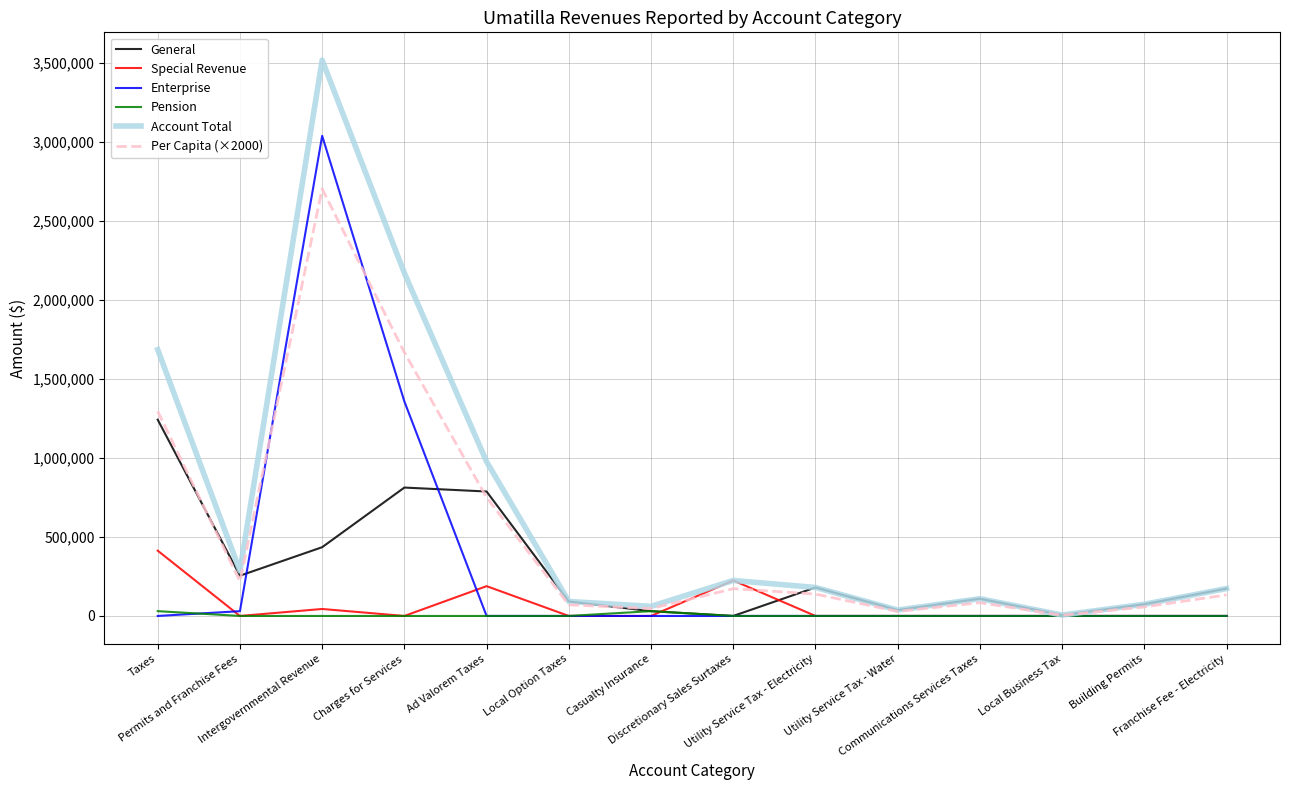

Does the chart display data point markers on the line(s)?

No